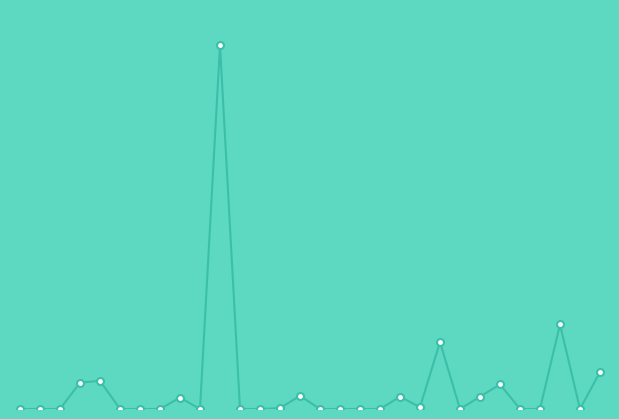

How many lines are shown in the chart?

1